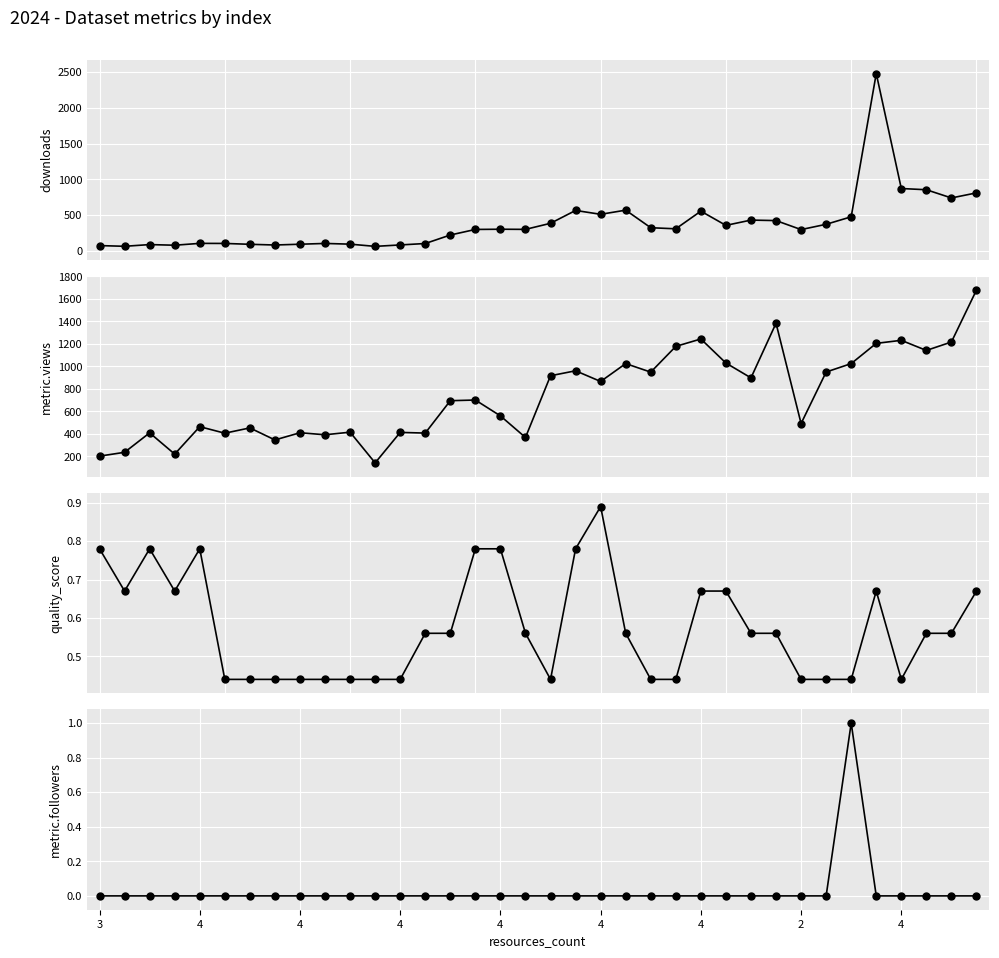

True or false: downloads and quality_score intersect in this chart.

False